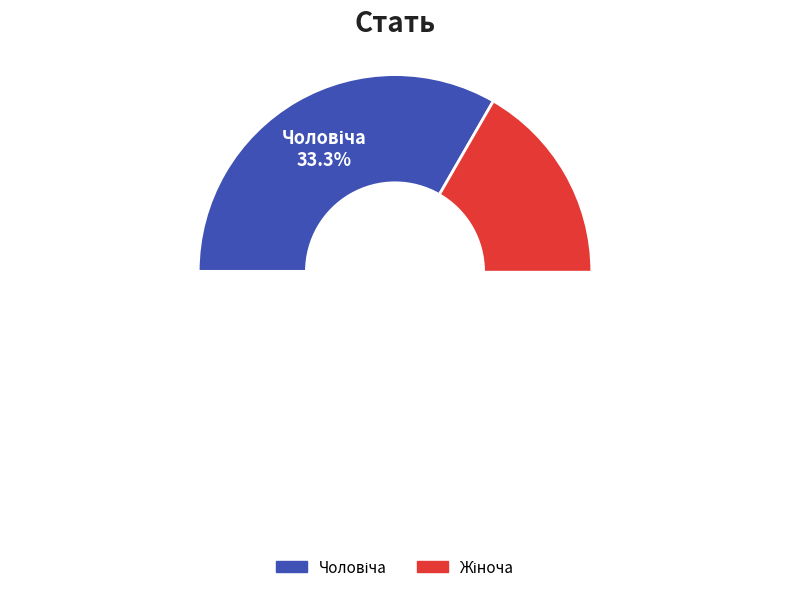

To the nearest percent, what is the average slice percentage?

50%